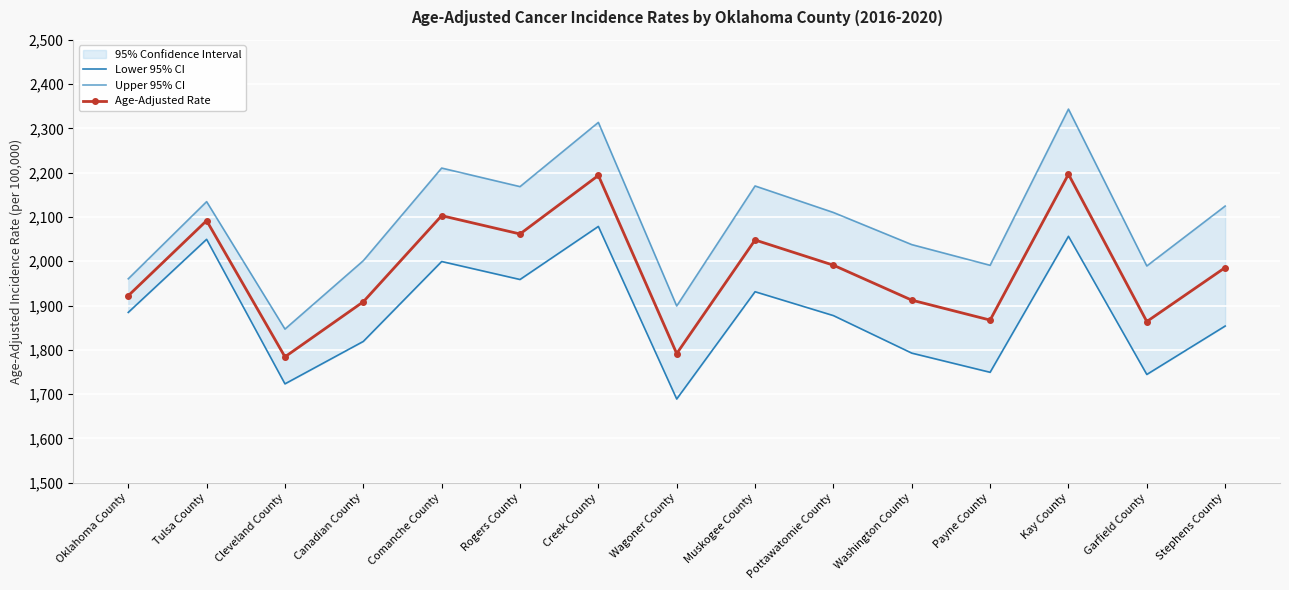

What position from the left is Payne County?

12